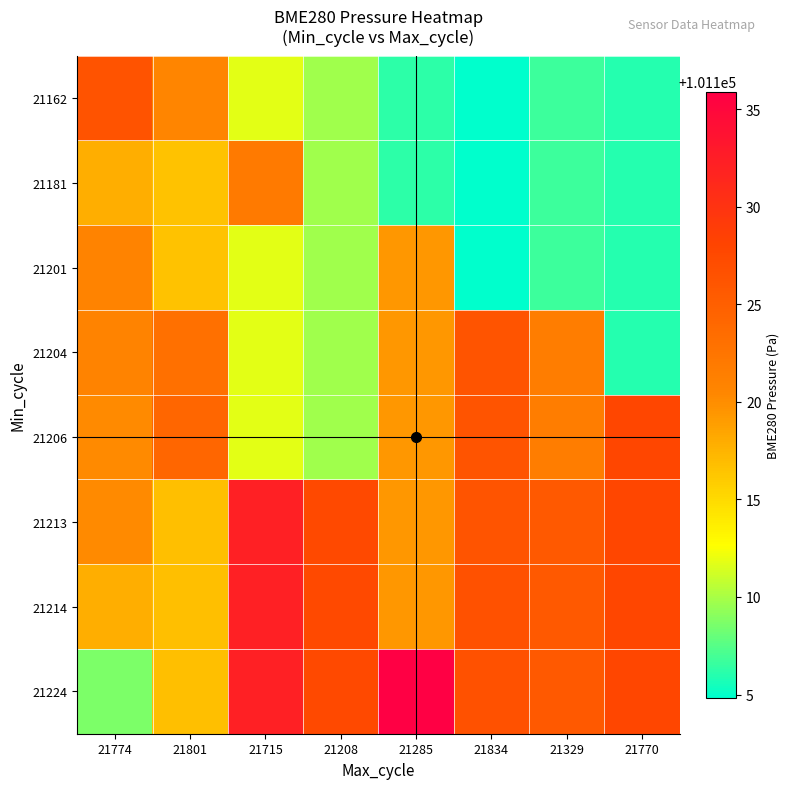

Which series has the widest spread of values?

21224